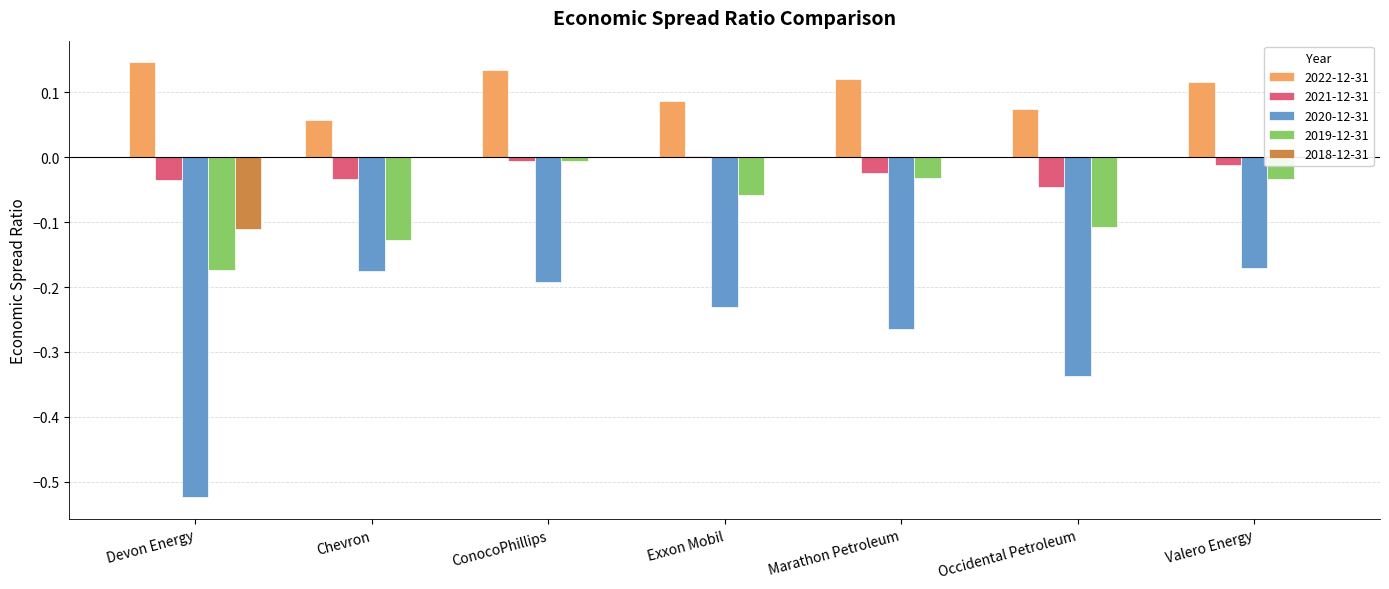

At how many categories does at least one series exceed 0?

7